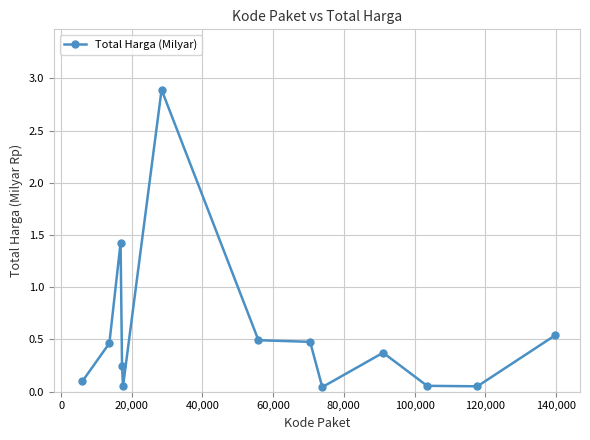

What is the value of the 3rd point from the left?

1.4